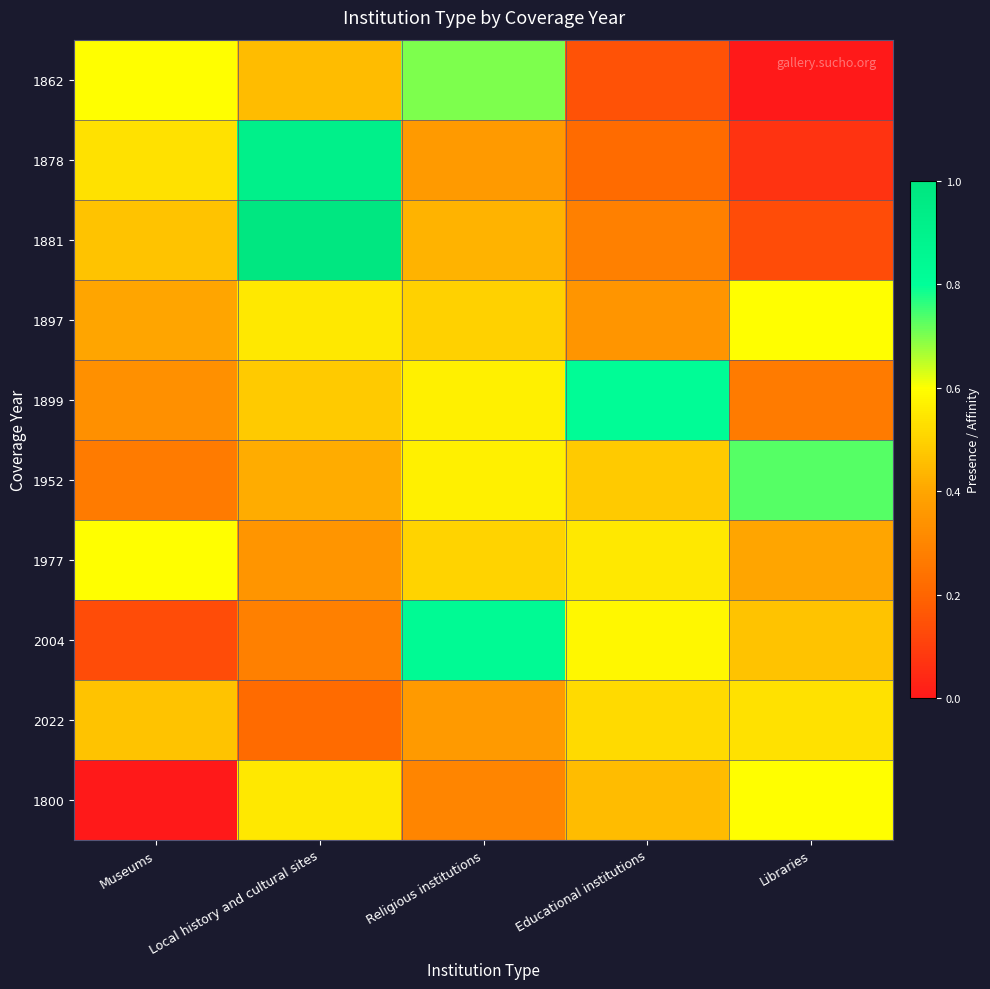

Reading left to right, extract all data points from this chart.

1862: Museums=0.6	Local history and cultural sites=0.4	Religious institutions=0.7	Educational institutions=0.1	Libraries=0.0
1878: Museums=0.5	Local history and cultural sites=0.9	Religious institutions=0.4	Educational institutions=0.2	Libraries=0.1
1881: Museums=0.5	Local history and cultural sites=1.0	Religious institutions=0.4	Educational institutions=0.3	Libraries=0.1
1897: Museums=0.4	Local history and cultural sites=0.6	Religious institutions=0.5	Educational institutions=0.3	Libraries=0.6
1899: Museums=0.3	Local history and cultural sites=0.5	Religious institutions=0.6	Educational institutions=0.8	Libraries=0.3
1952: Museums=0.3	Local history and cultural sites=0.4	Religious institutions=0.6	Educational institutions=0.5	Libraries=0.7
1977: Museums=0.6	Local history and cultural sites=0.4	Religious institutions=0.5	Educational institutions=0.5	Libraries=0.4
2004: Museums=0.1	Local history and cultural sites=0.3	Religious institutions=0.8	Educational institutions=0.6	Libraries=0.5
2022: Museums=0.5	Local history and cultural sites=0.2	Religious institutions=0.4	Educational institutions=0.5	Libraries=0.5
1800: Museums=0.0	Local history and cultural sites=0.6	Religious institutions=0.3	Educational institutions=0.4	Libraries=0.6